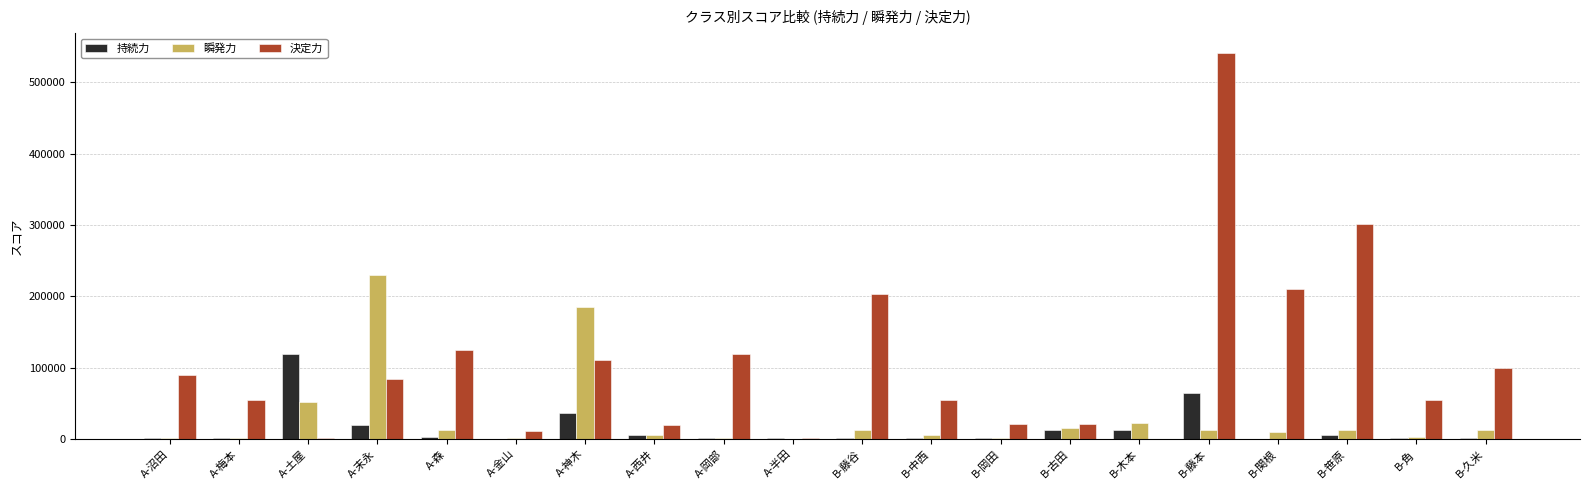

Which series changed the most between A-岡部 and B-古田?

決定力